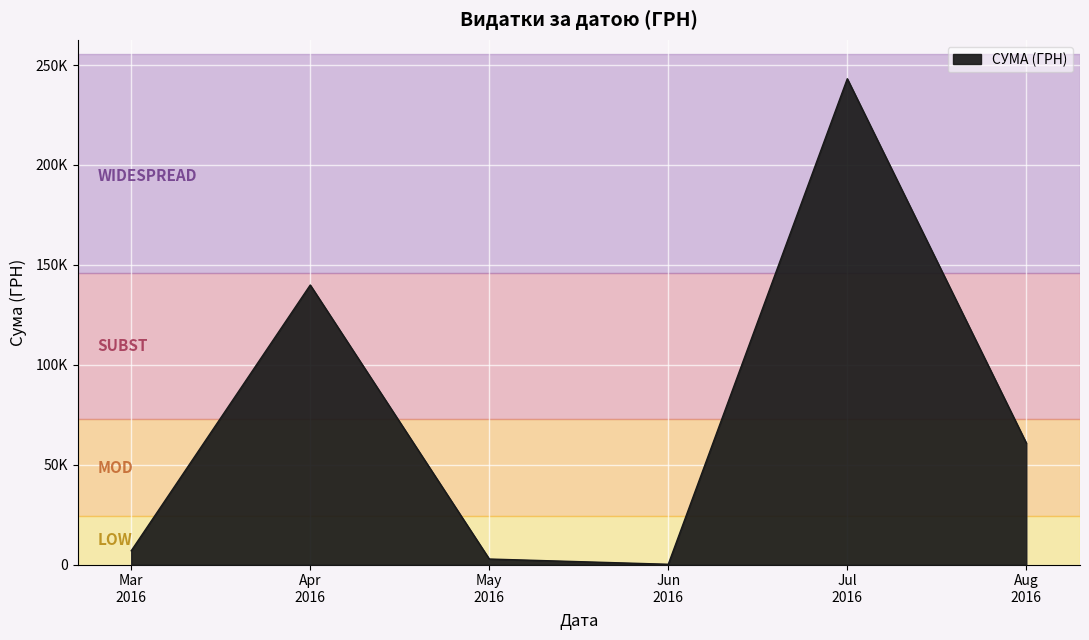

Is this an area chart (filled region under the line)?

Yes